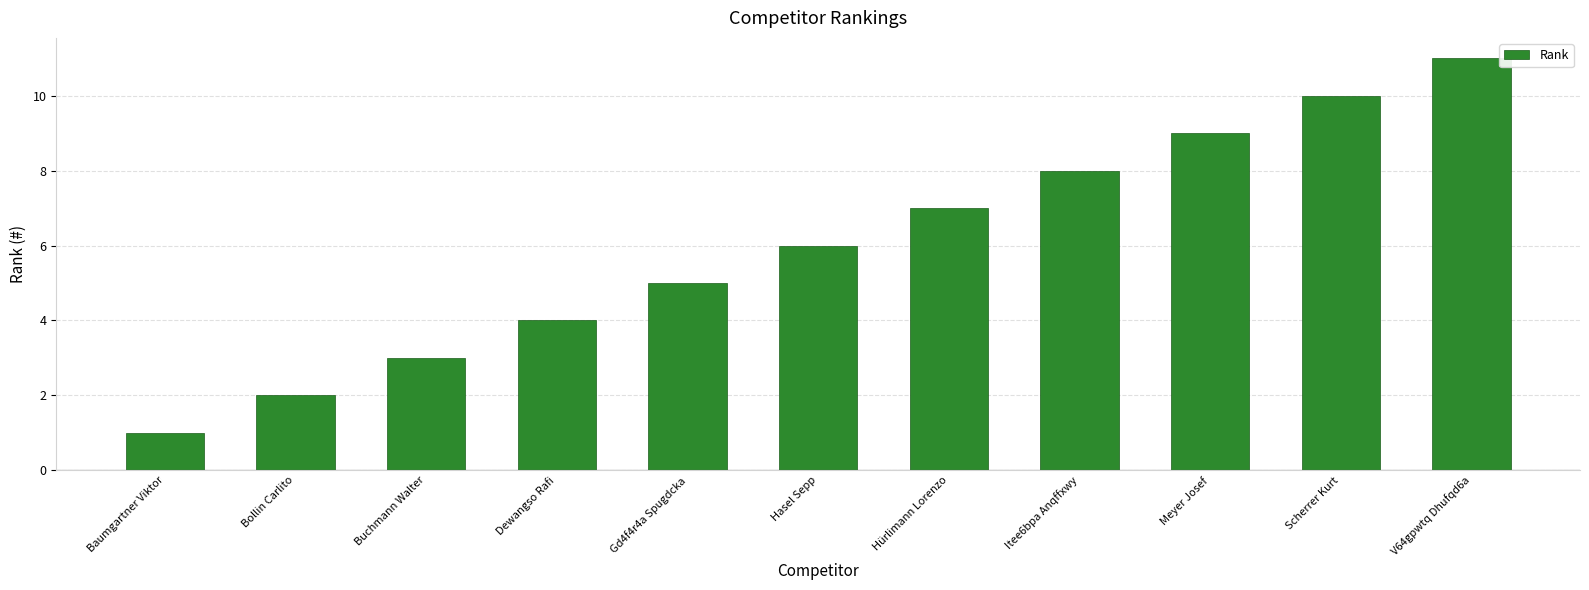

Does the chart contain any negative values?

No